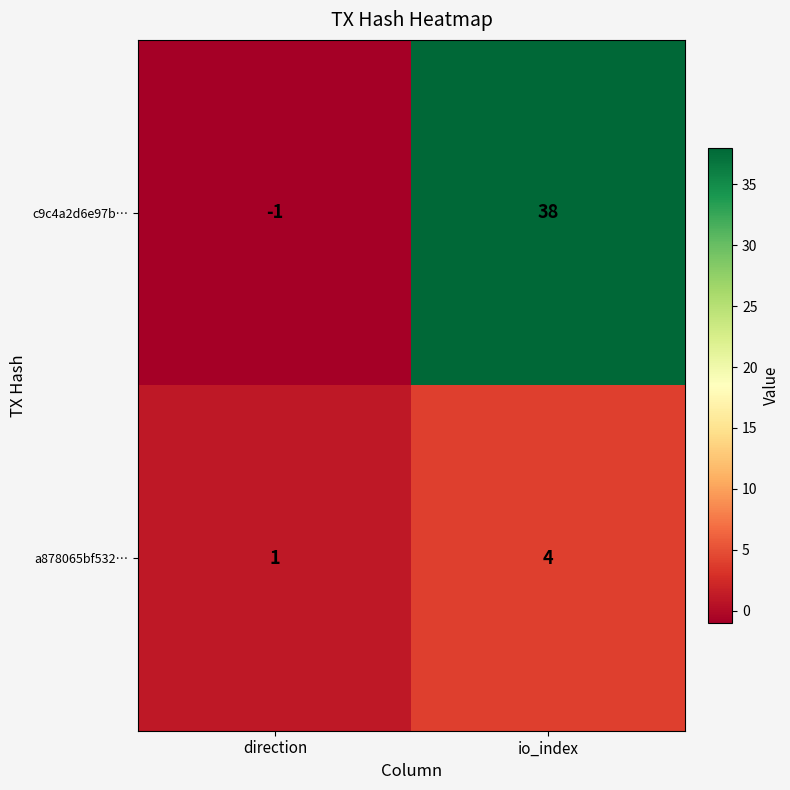

Which category has the highest value across all series?

io_index